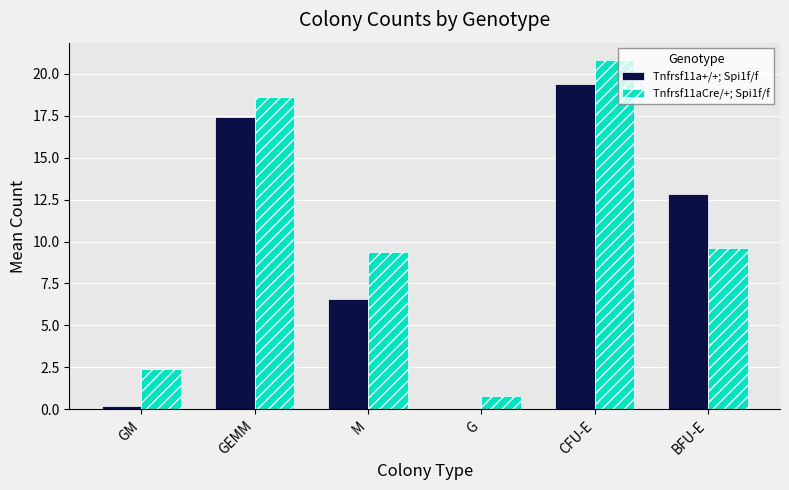

Is it true that Tnfrsf11a+/+; Spi1f/f equals 17.4 at GEMM?

True